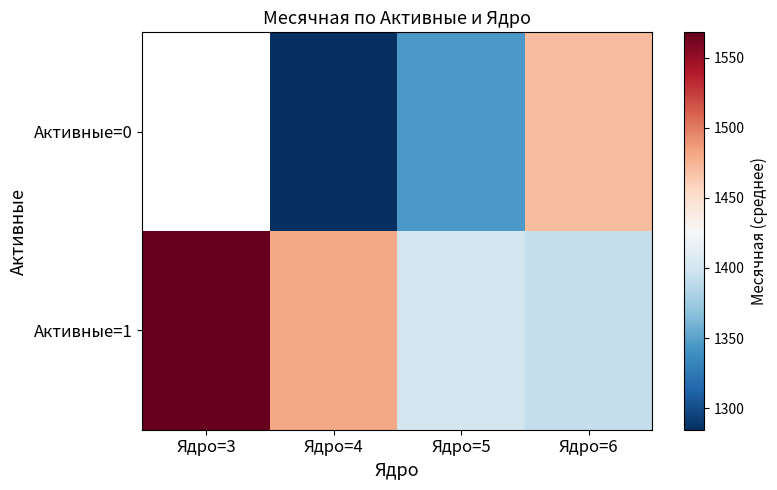

What is the difference between the highest and lowest values at Ядро=6?

79.3